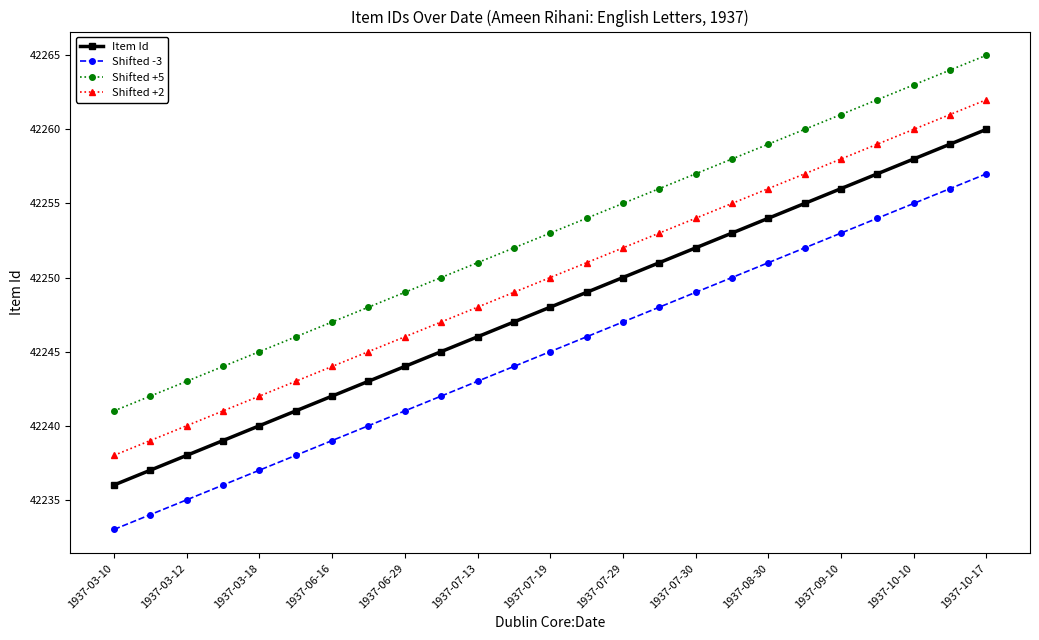

What is the value of the Shifted +2 point at the 24th from the left?

42261